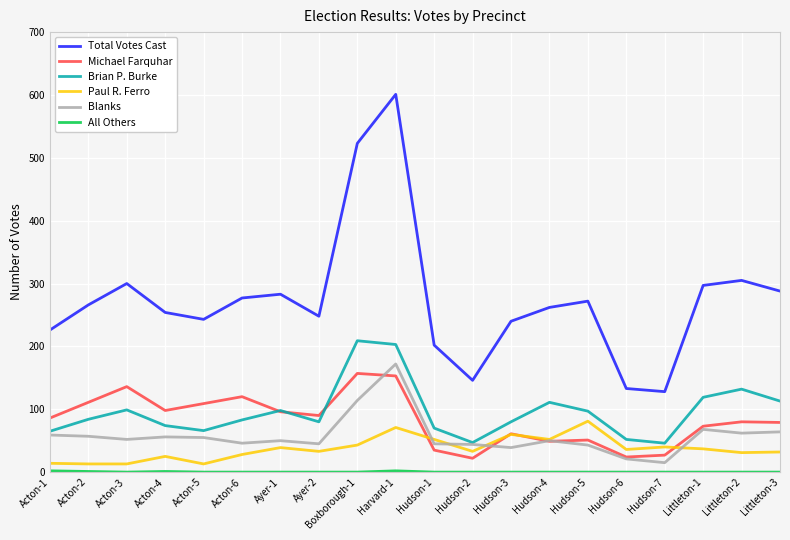

Is the value of Michael Farquhar at Hudson-7 greater than the value of Blanks at Hudson-4?

No